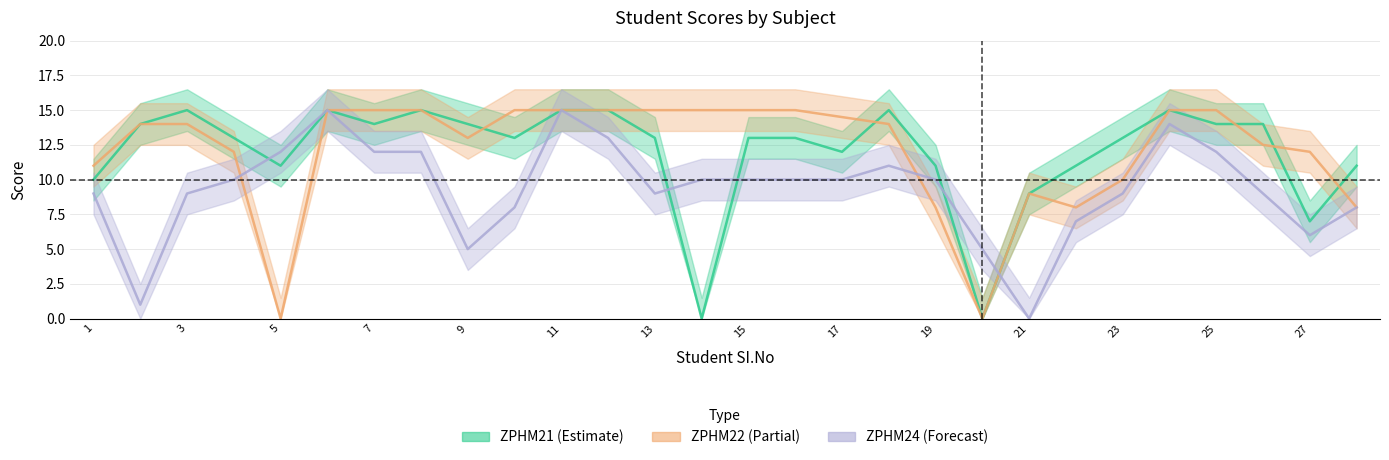

In ZPHM24, how many points are higher than both neighbors (excluding endpoints)?

4